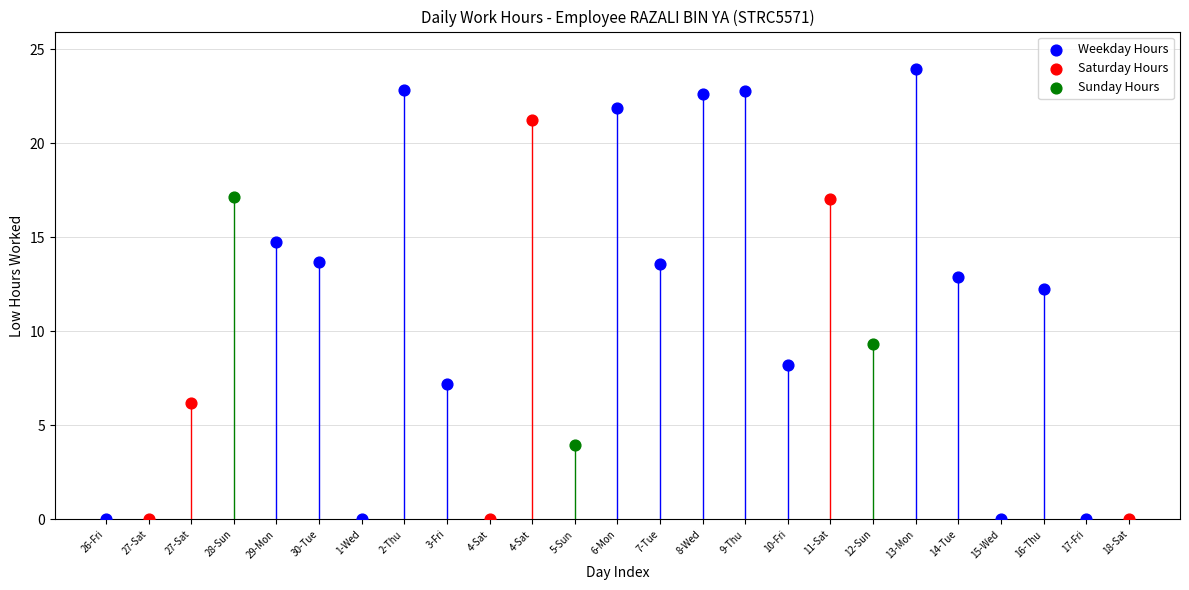

Which series contains the highest Y value?

Weekday Hours